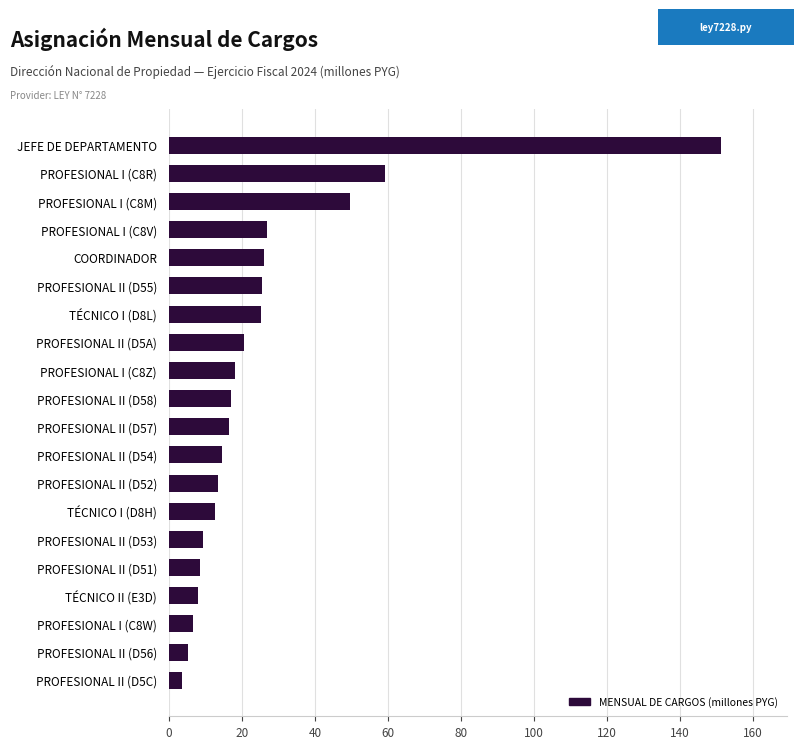

What is the sum of all values?

518.0